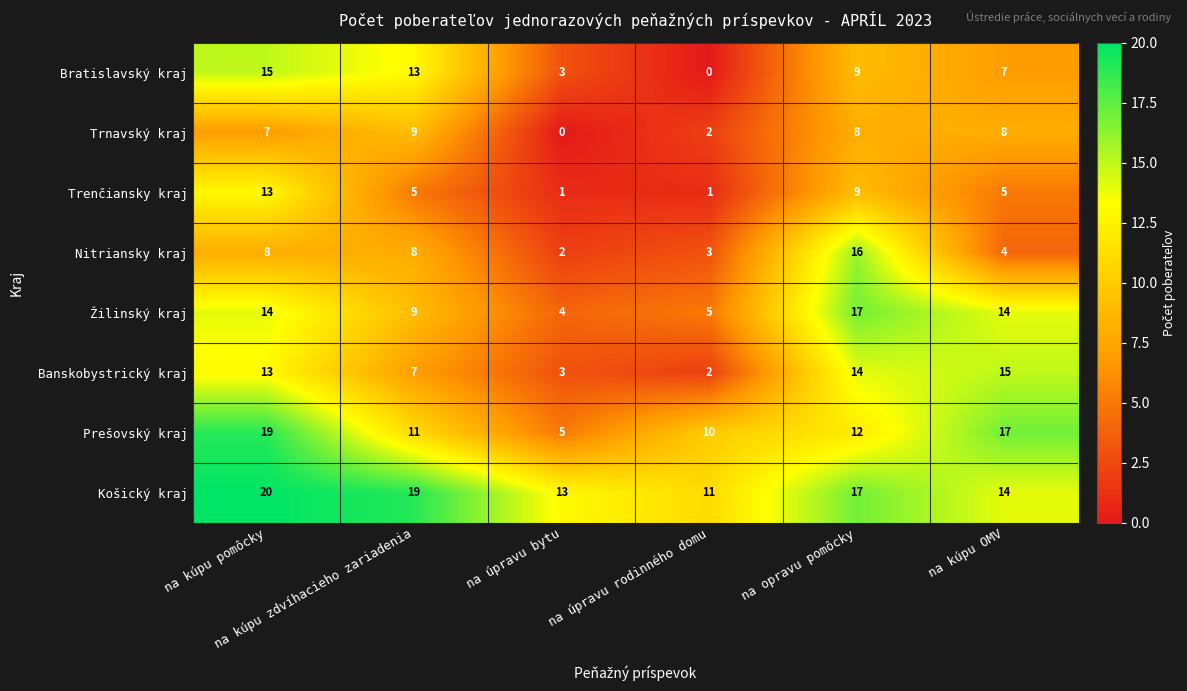

What is the highest value of the Košický kraj series?

20